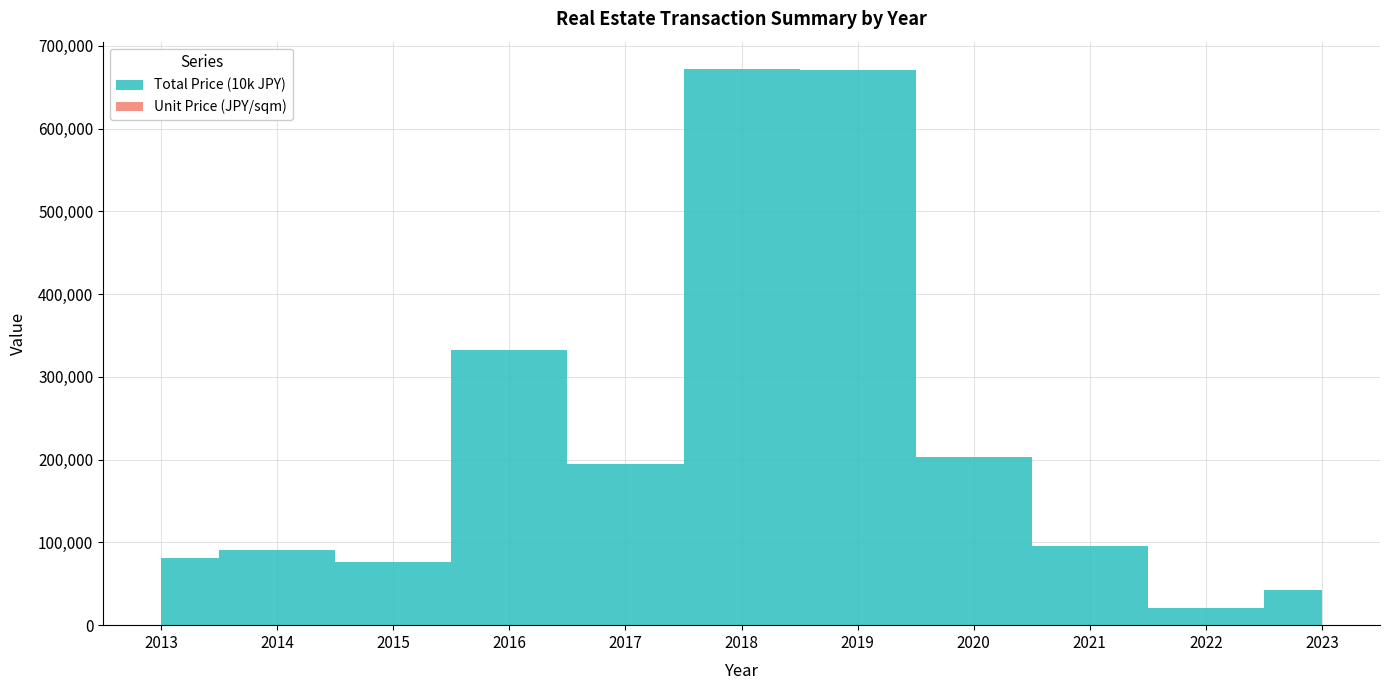

True or false: Unit Price (per sqm) and Total Price (10k) cross at least once.

False